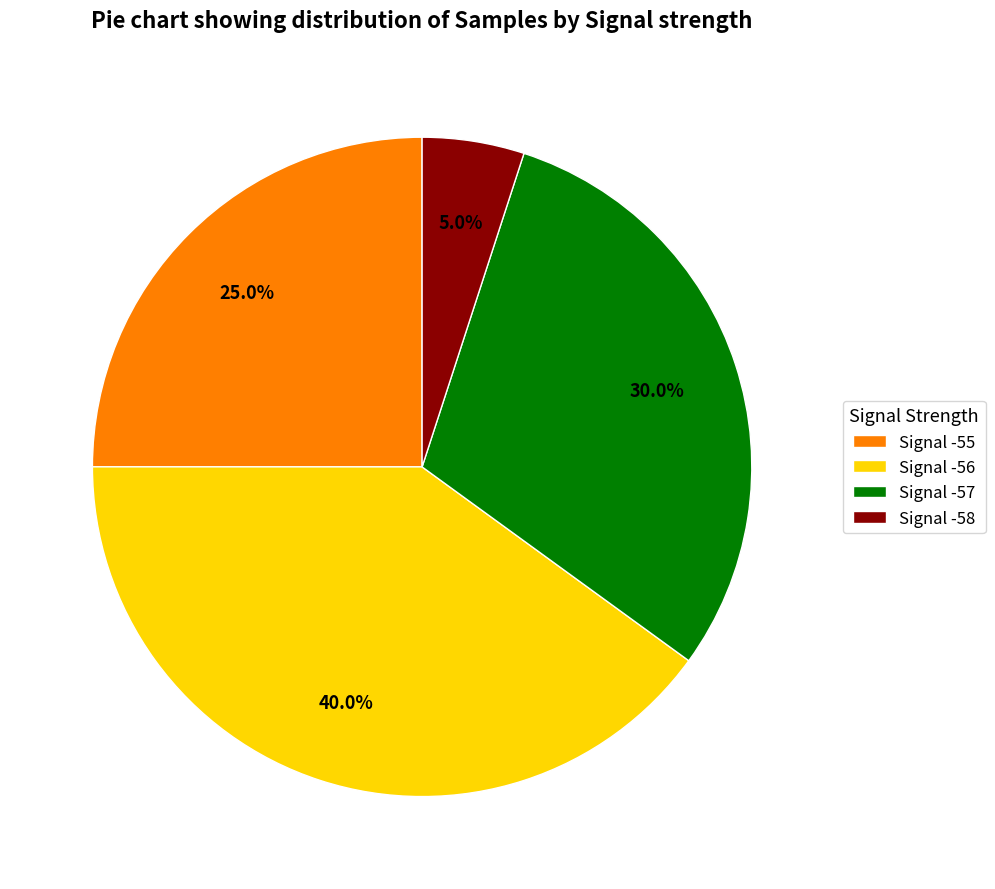

Which slice is the smallest?

Signal -58